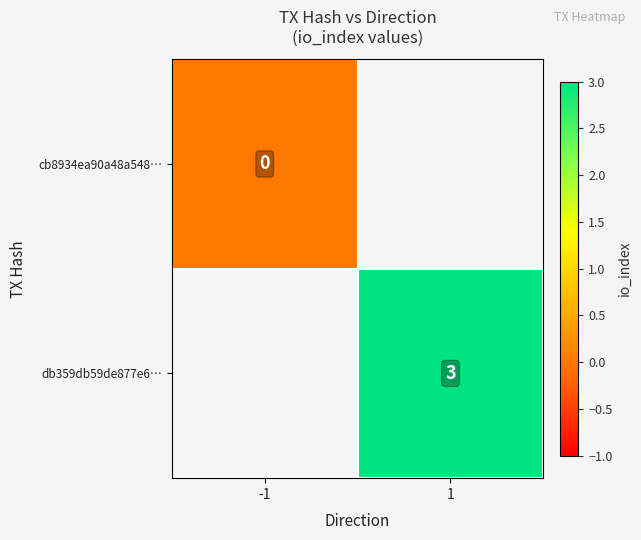

Is it true that db359db59de877e6… equals 3 at 1?

True